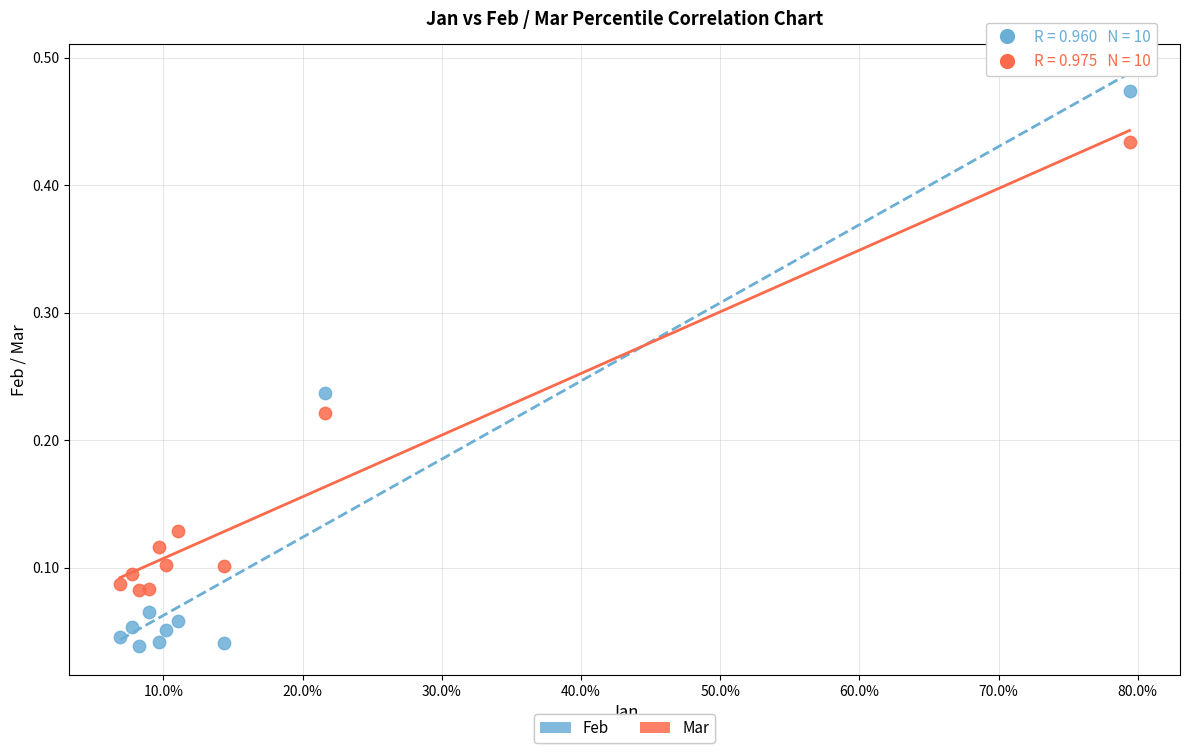

Which series contains the highest Y value?

Feb